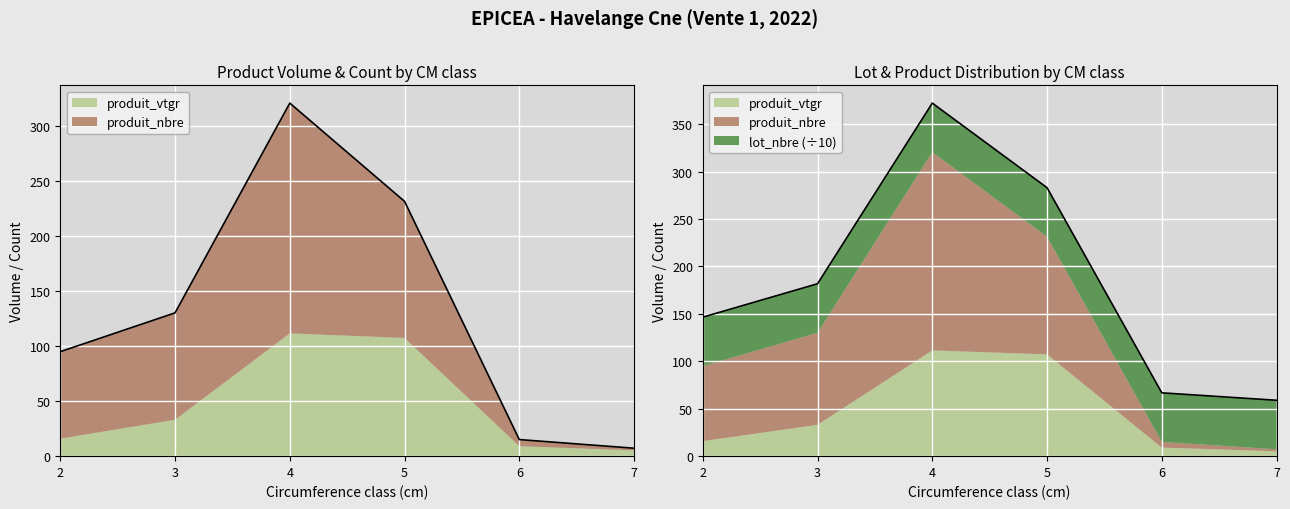

At which category does produit_vtgr reach its first local peak?

cm=4